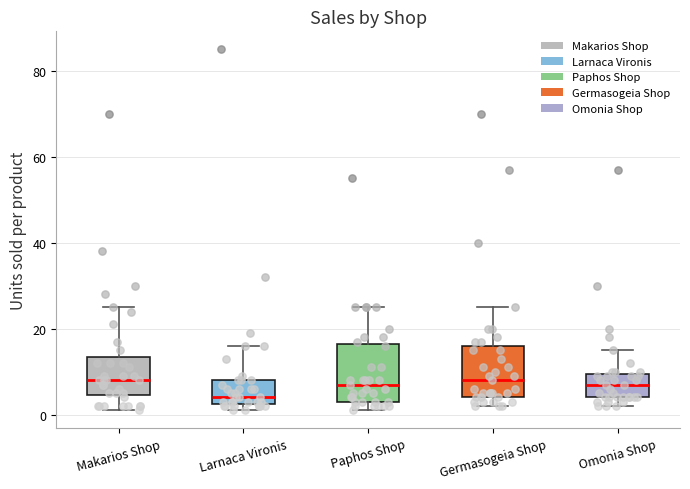

Where is the upper edge of the box for Omonia Shop on the y-axis? The values are not printed on the chart, so give them approximately, as read against the axis.

10